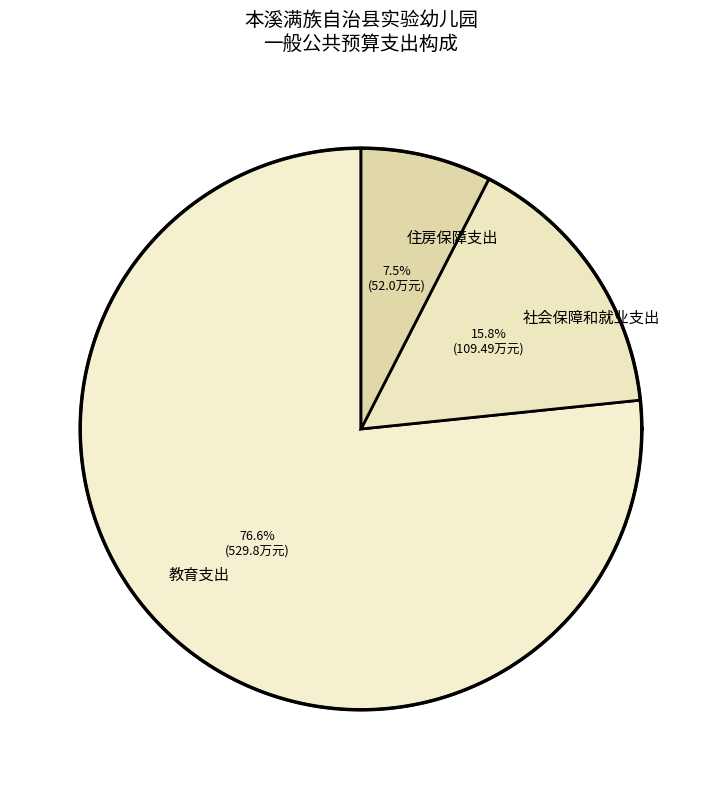

What percentage do 住房保障支出 and 教育支出 together represent?

84.2%